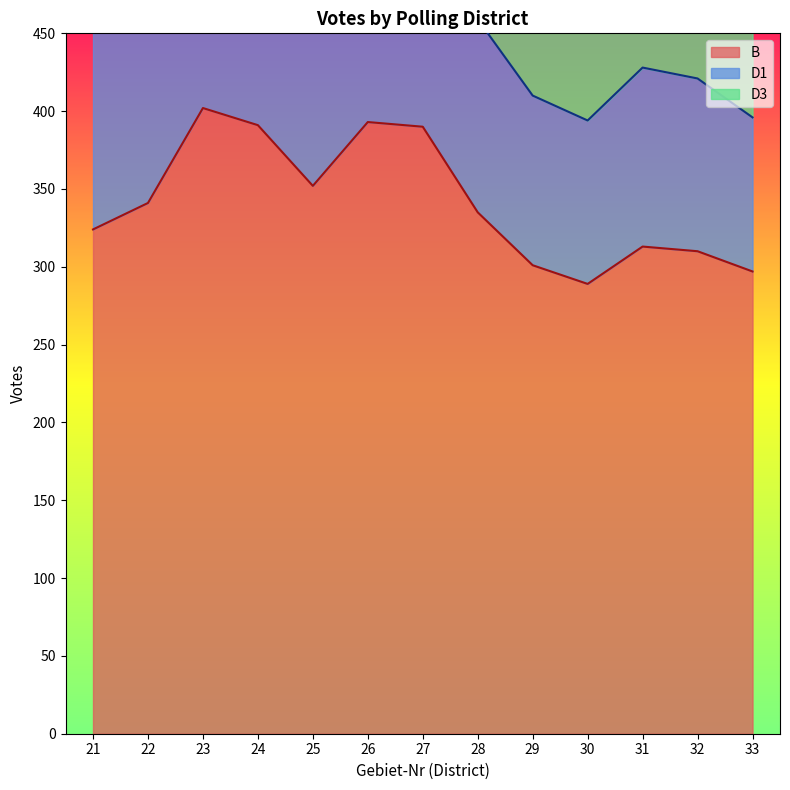

How many categories are shown in the chart?

13